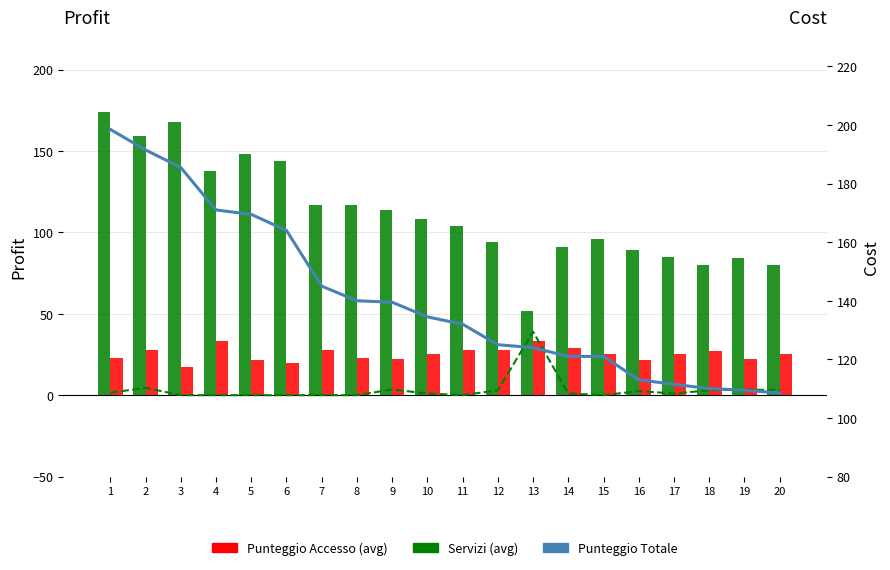

At which category is the sum across all series the highest?

1